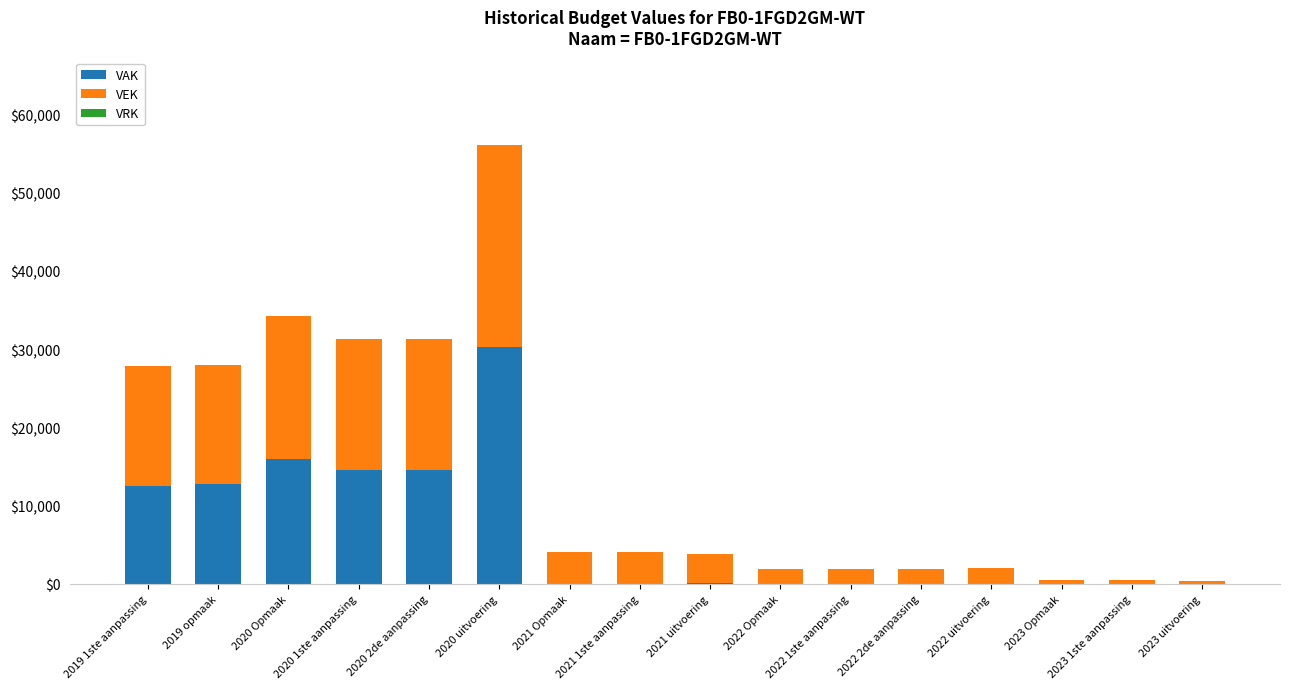

What is the sum of all VAK values?

100808